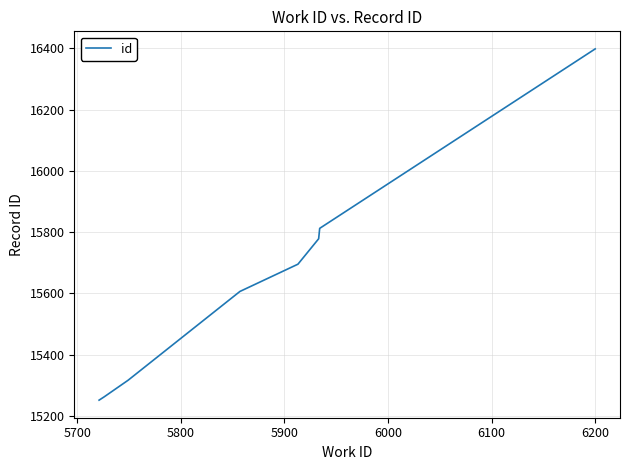

What is the average value?

15640